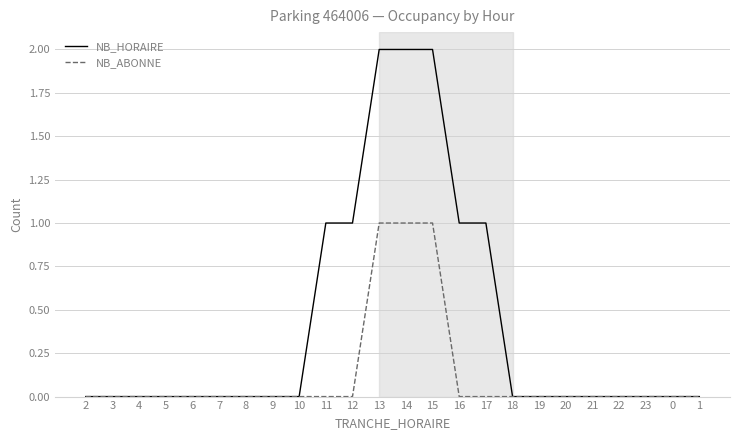

Is it true that NB_ABONNE equals -1 at 9?

False